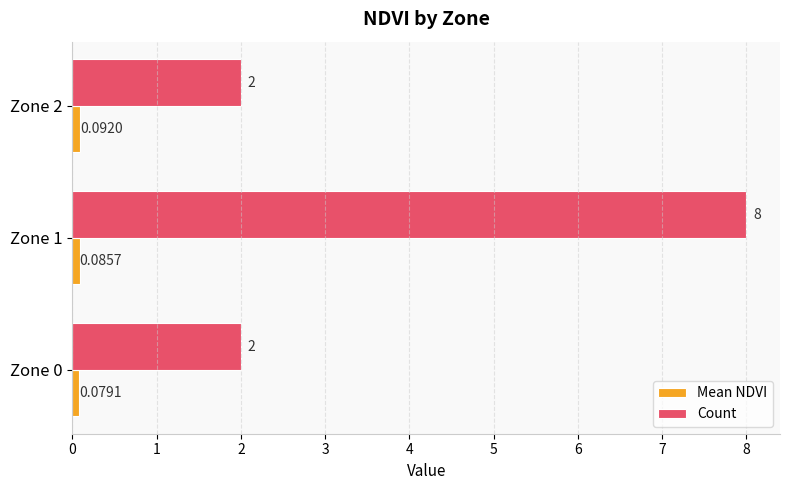

Which series has the largest total across all categories?

Count